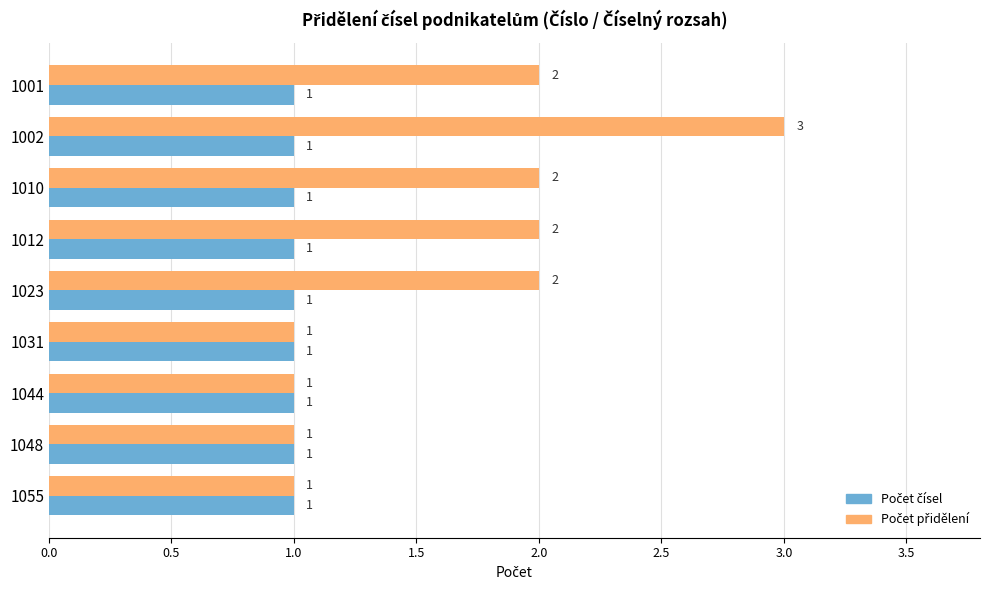

Count the number of data series in this chart.

2